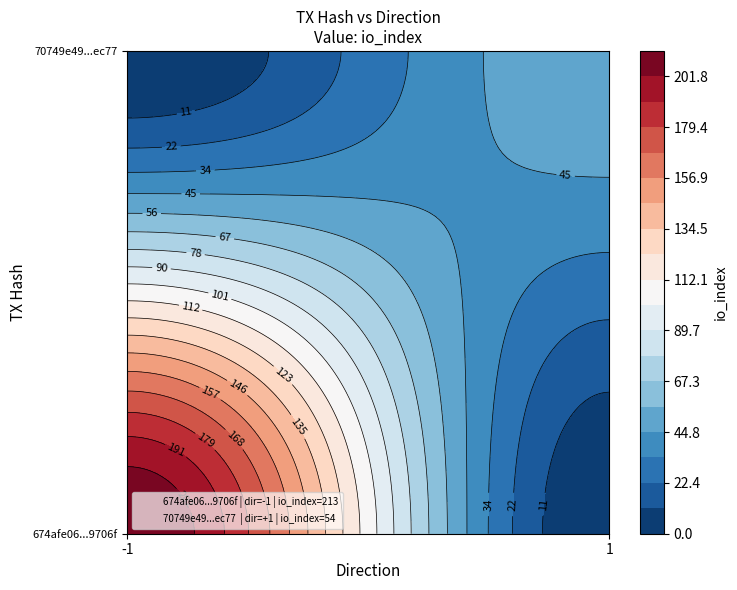

Count the number of data series in this chart.

2